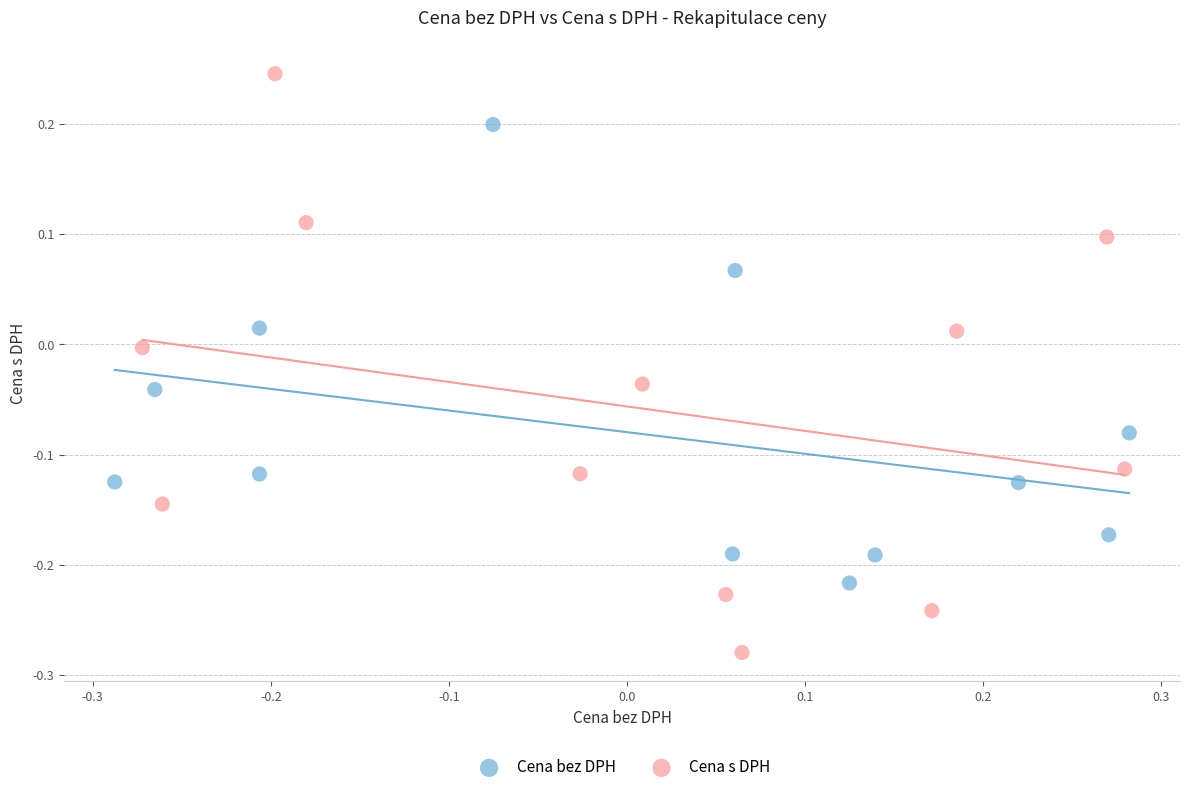

Which series reaches the maximum Y coordinate?

Cena s DPH